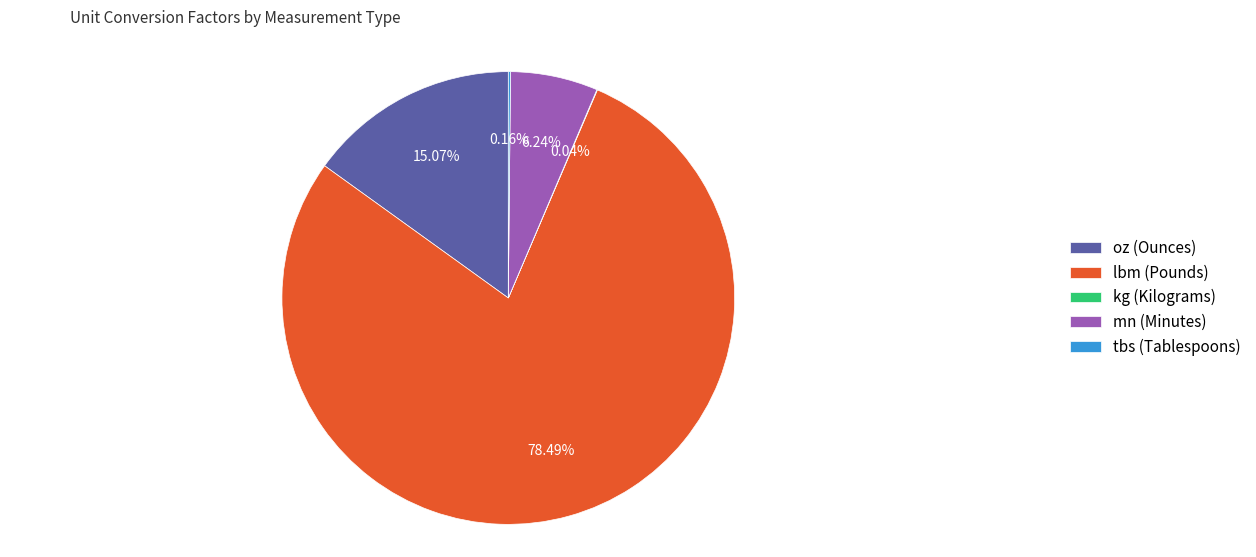

Is it true that oz (Ounces) is 15% of the pie?

True